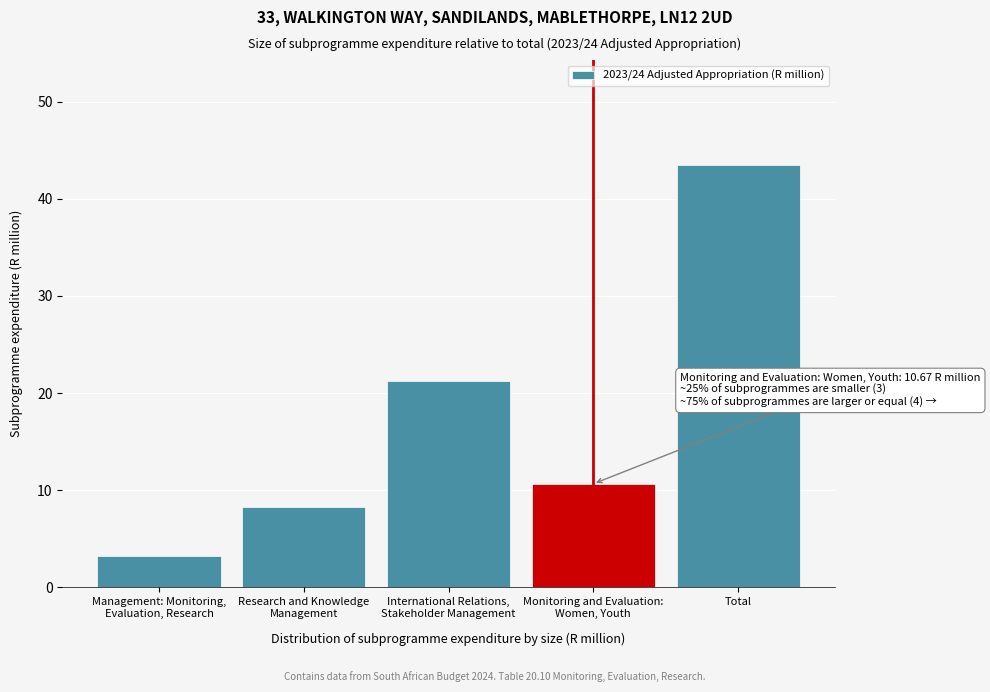

Reading left to right, list all the values displayed in this chart.

3.2	8.3	21.3	10.7	43.4